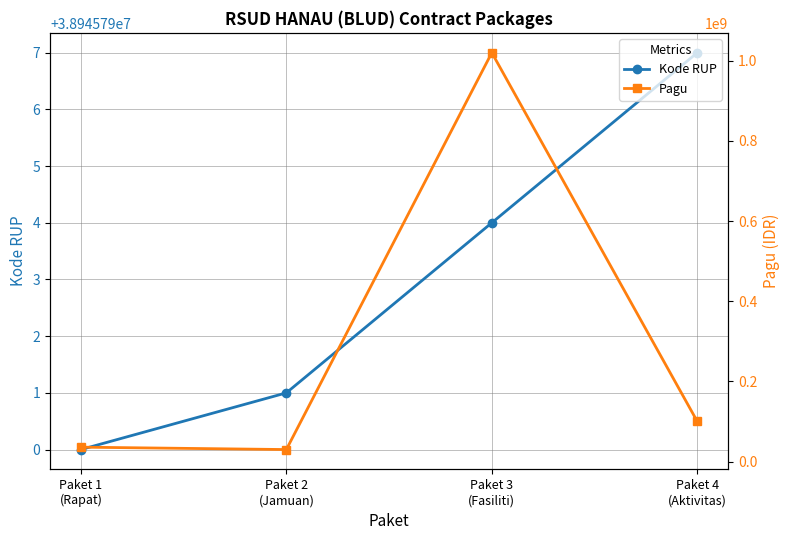

What is the total value across all series at Paket 2
(Jamuan)?

68945791